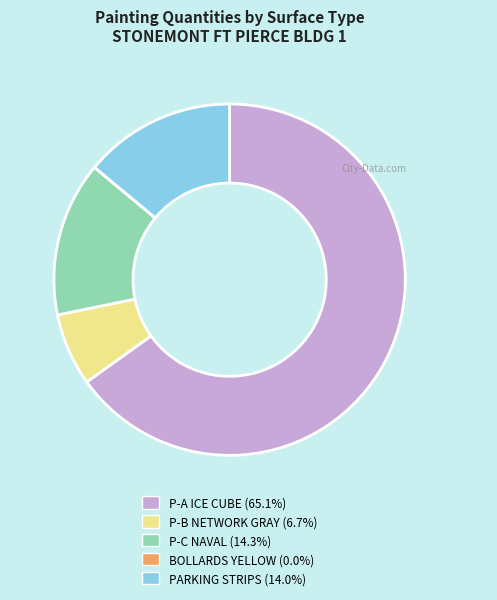

Is there any slice that represents more than half of the pie?

Yes